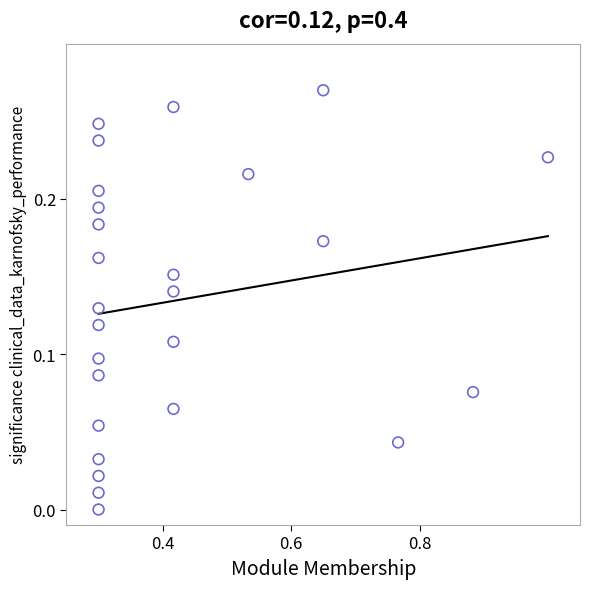

What is the range of X values (max minus min)?

0.7